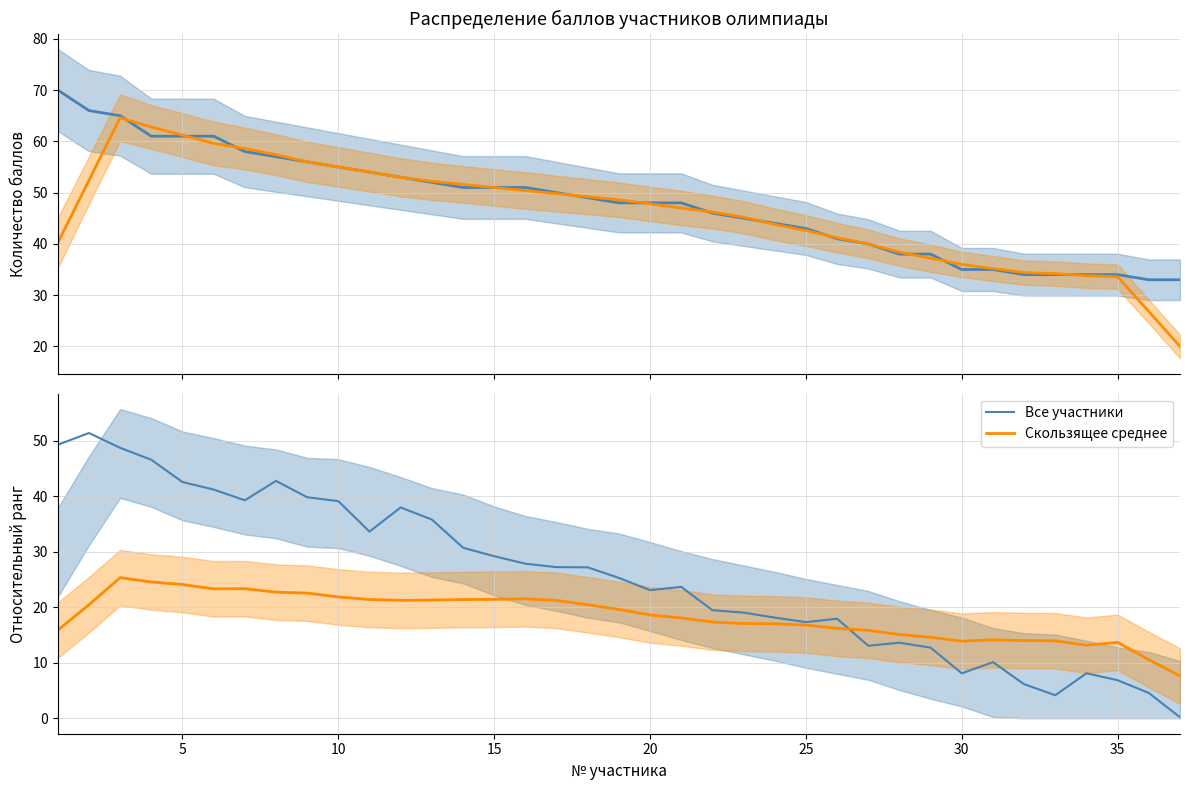

What is the value of the Все участники point at the 4th from the left?

46.5